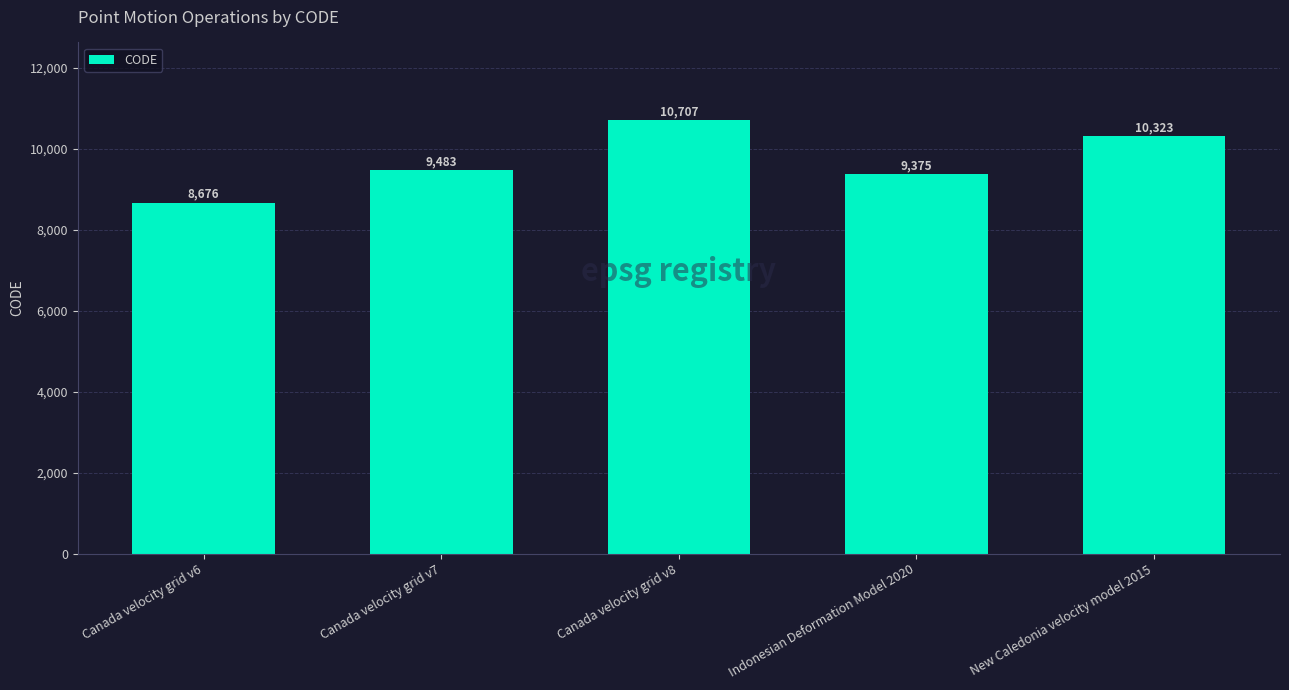

Is it true that the value at Canada velocity grid v6 is 8676?

True